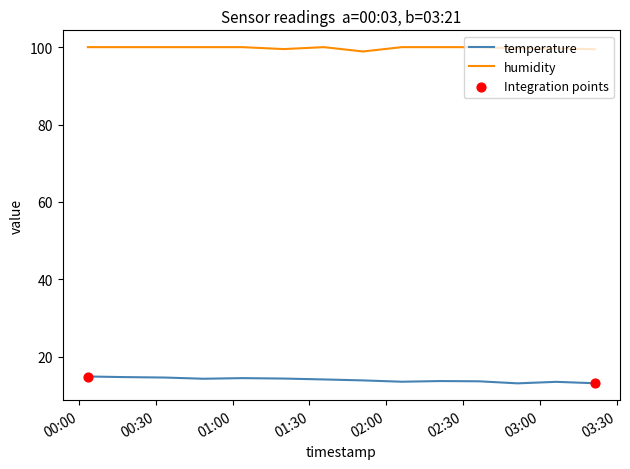

Which series has the largest total across all categories?

humidity